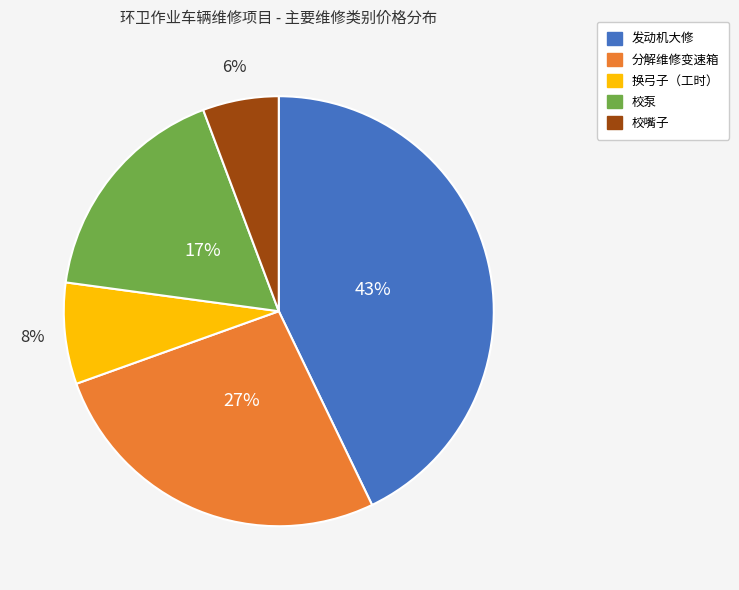

Do 发动机大修 and 校泵 together represent more than half of the pie?

Yes